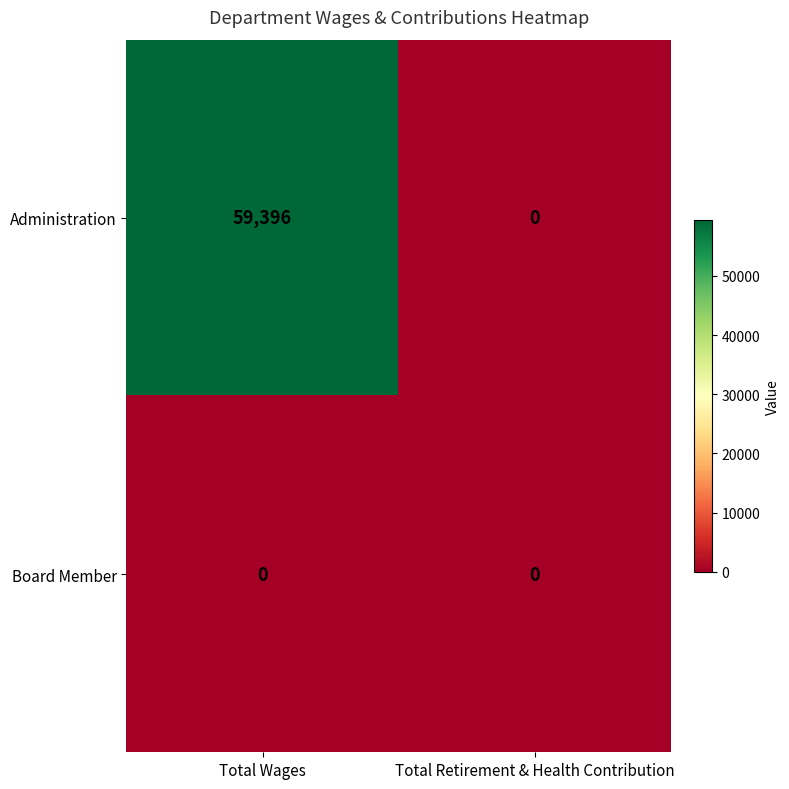

Which series has the largest total across all categories?

Administration